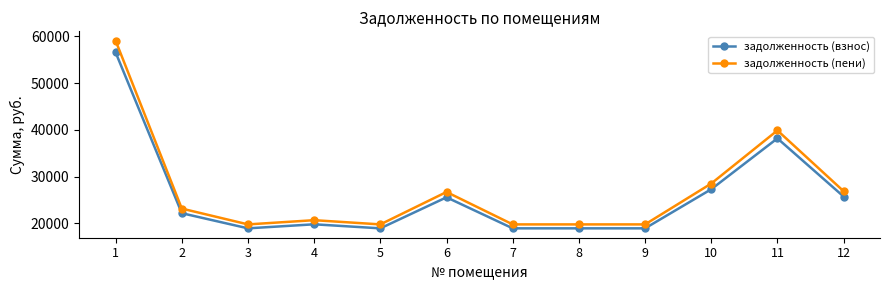

What is the spread (max minus min) of values at 4?

880.8